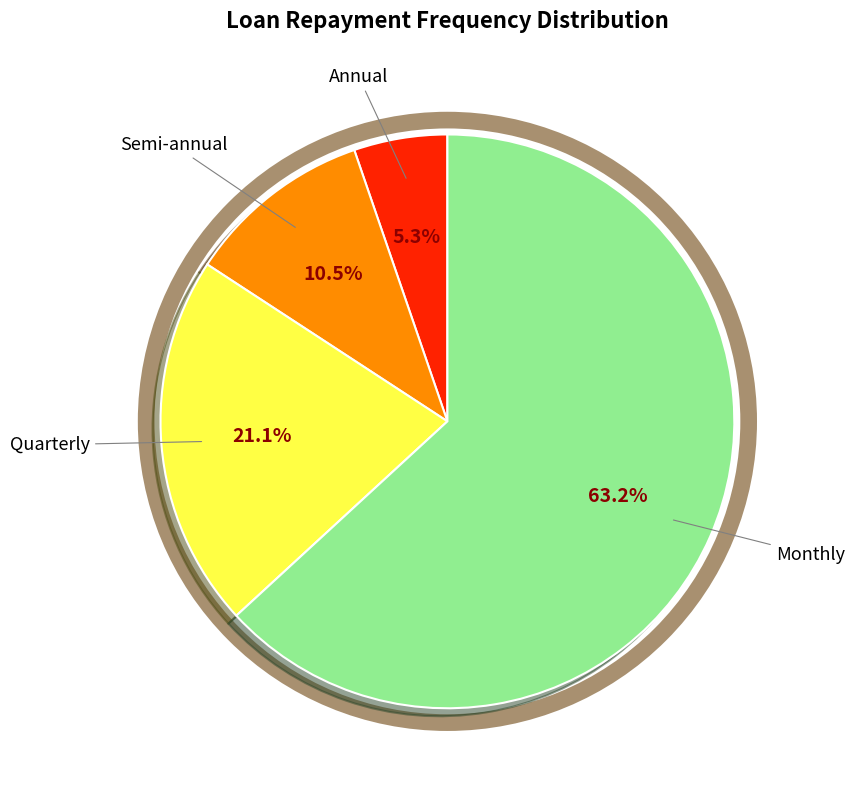

Count the number of slices in the pie.

4